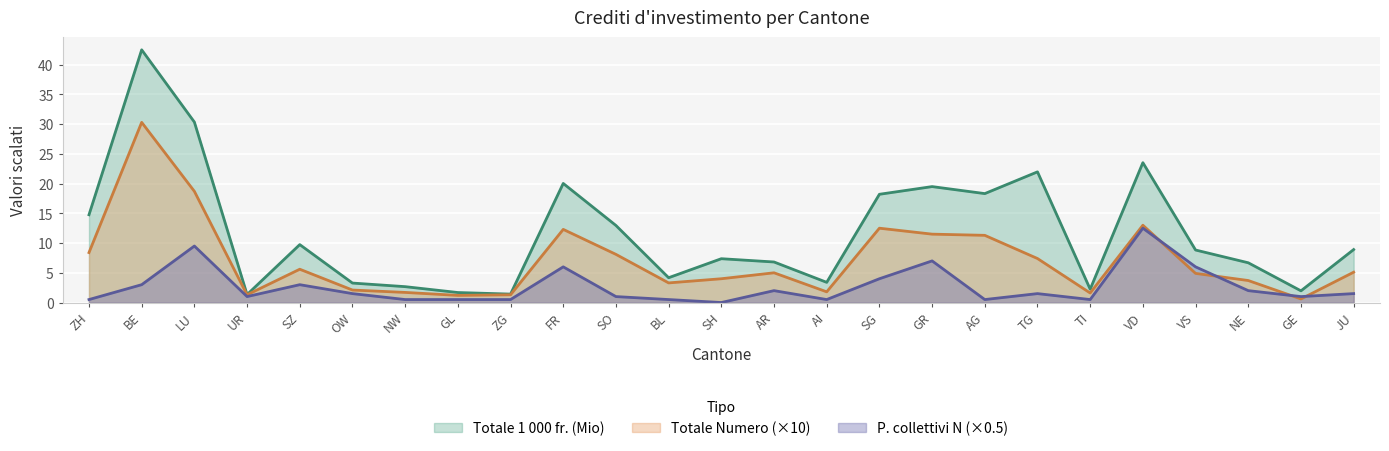

The Totale Numero series shows 1.7 at NW. True or false?

True